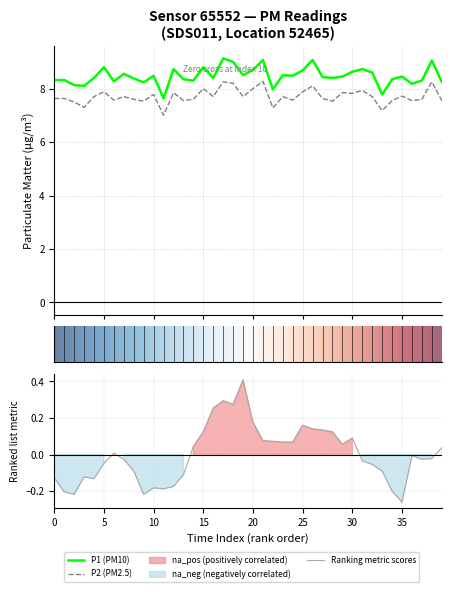

Is it true that P1 equals 7.8 at 33?

True